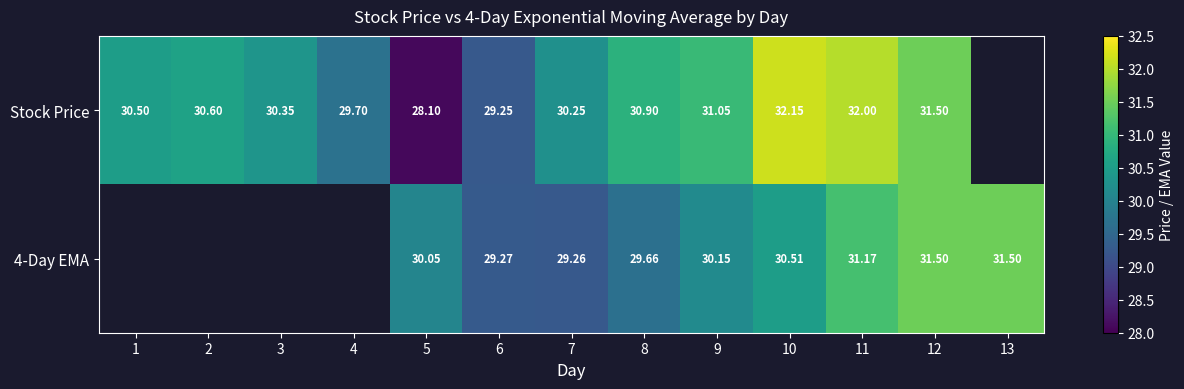

Is the value of 4-Day EMA at 6 greater than the value of Stock Price at 6?

Yes